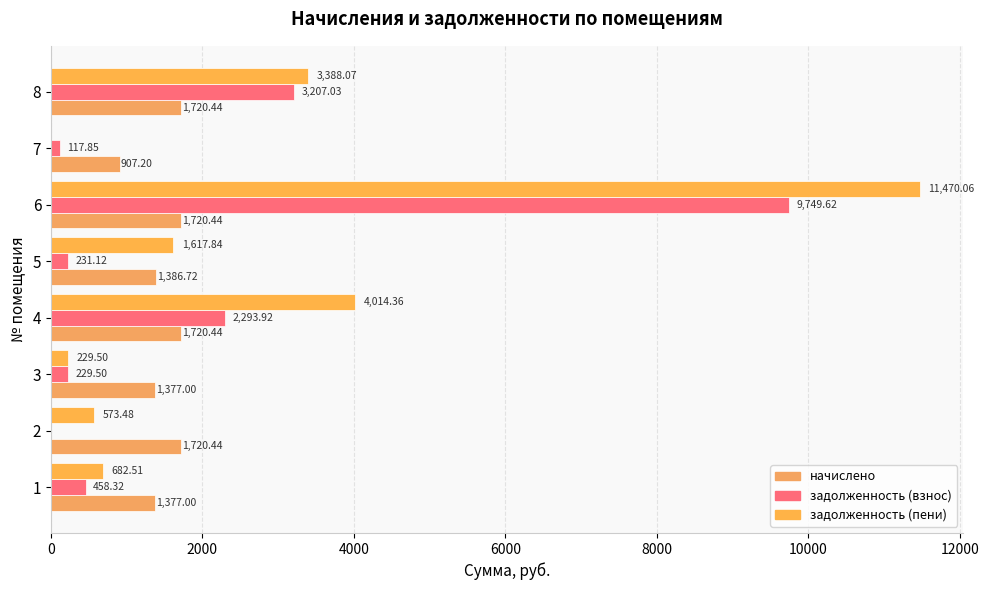

What is the greatest value displayed?

11470.1